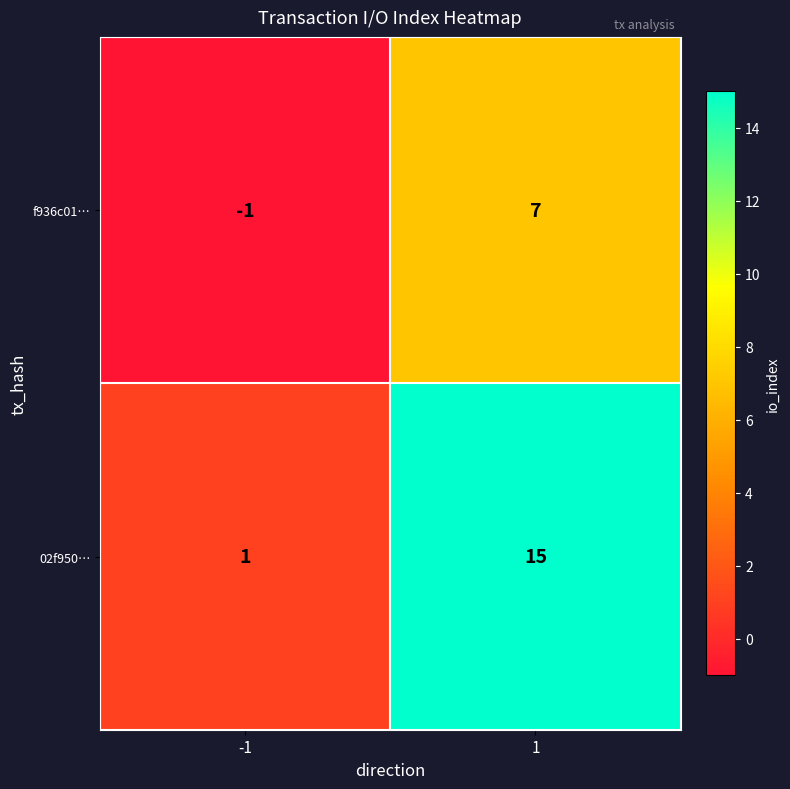

Is it true that 02f950… equals 1 at -1?

True